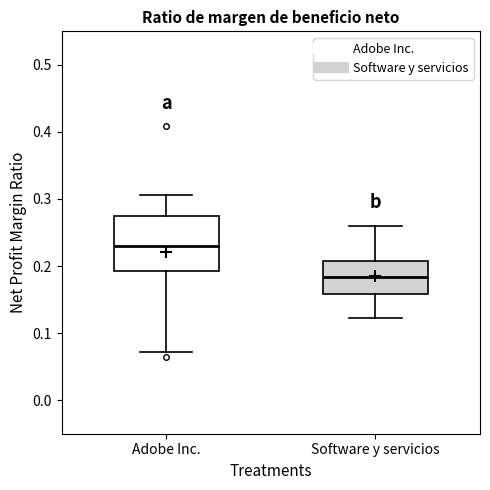

Which box is the tallest, from its lower edge to its upper edge?

Adobe Inc.